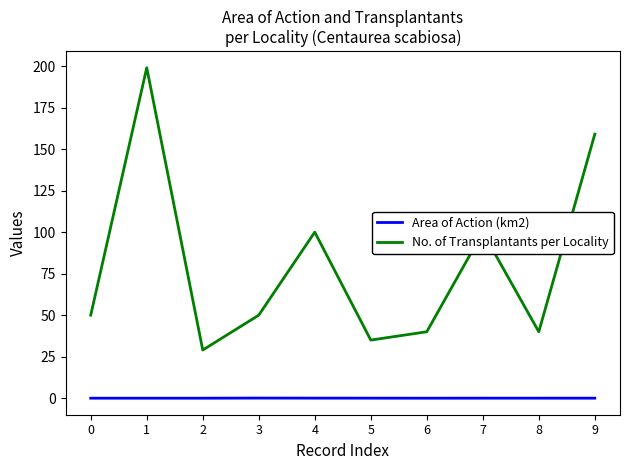

At 2, list the series in order from largest to smallest.

No. of Transplantants per Locality, Area of Action (km2)